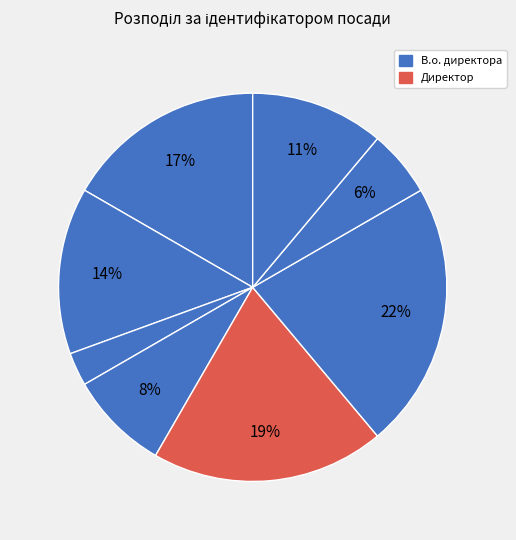

Count the number of slices in the pie.

8